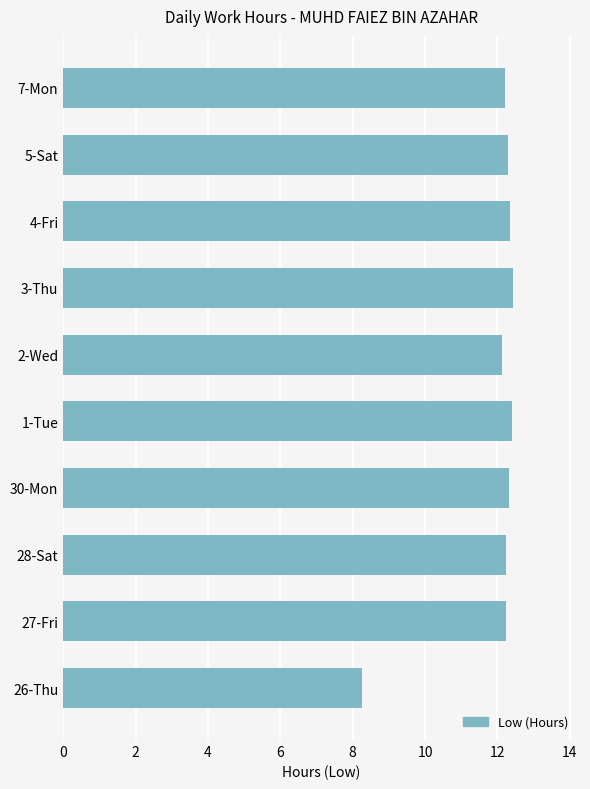

Read the value at 7-Mon.

12.2